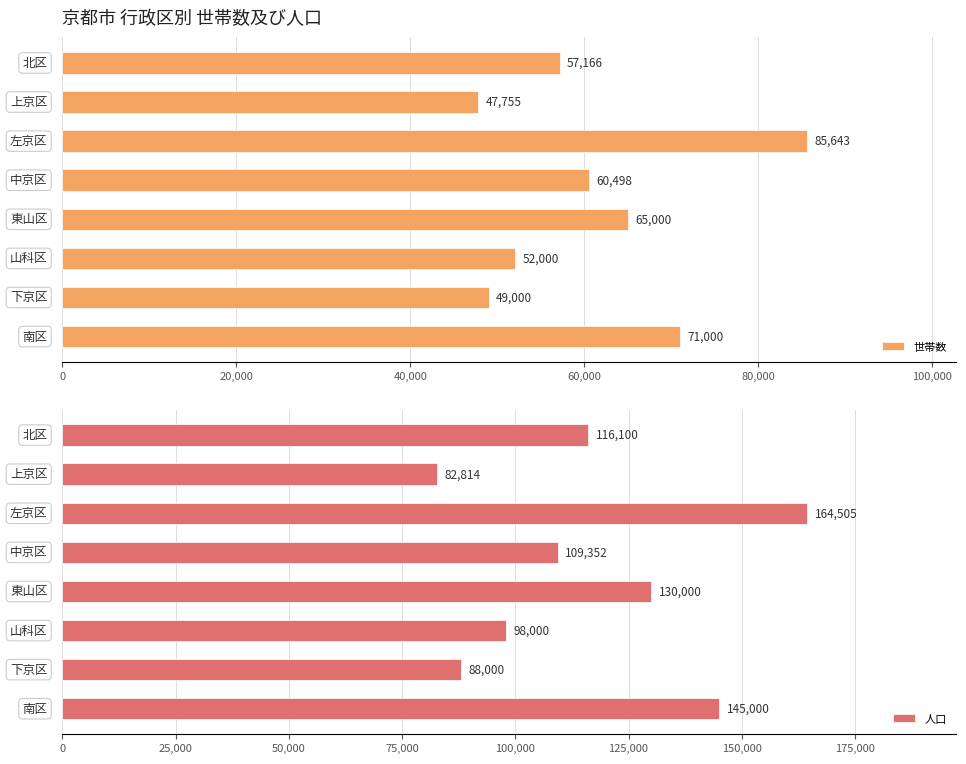

What is the average value of the 世帯数 series?

61008